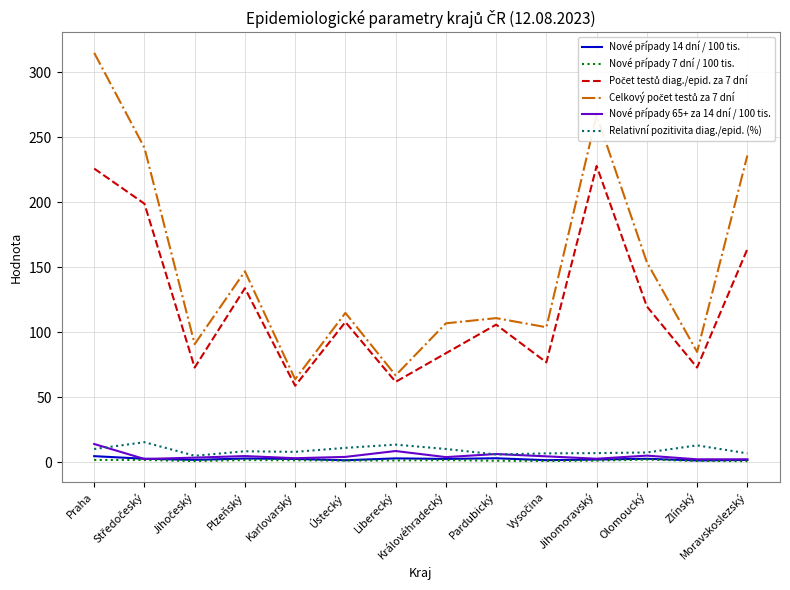

What is the sum of the Nové případy 65+ za 14 dní / 100 tis. values at Pardubický and Jihomoravský?

9.4